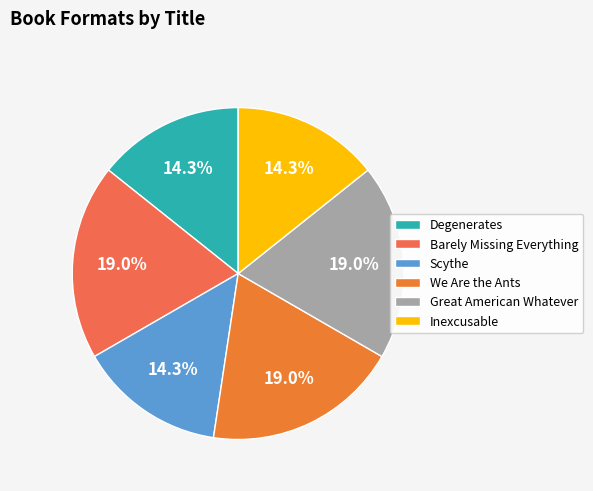

How many segments does this pie chart have?

6